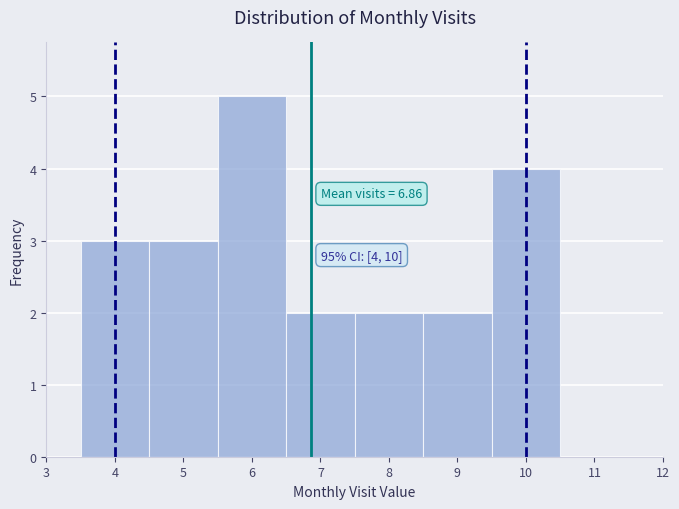

Which range on the x-axis has the tallest bar?

5.5 to 6.5